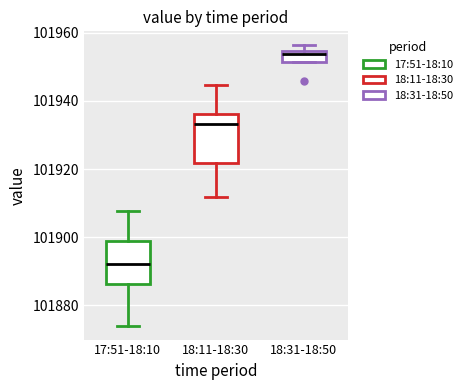

Where is the upper edge of the box for 18:31-18:50 on the y-axis? The values are not printed on the chart, so give them approximately, as read against the axis.

101954